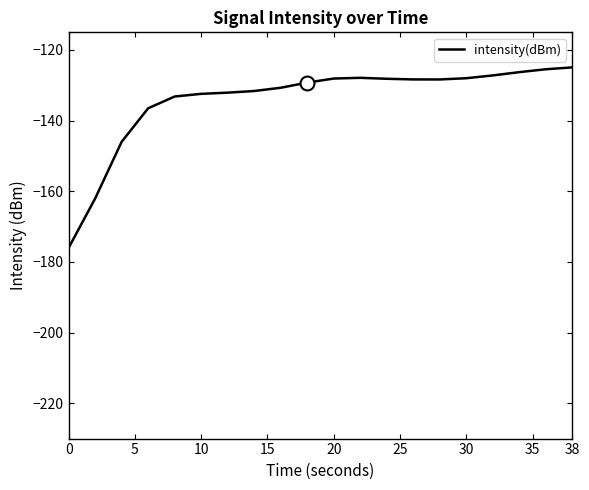

What is the greatest value displayed?

-124.9